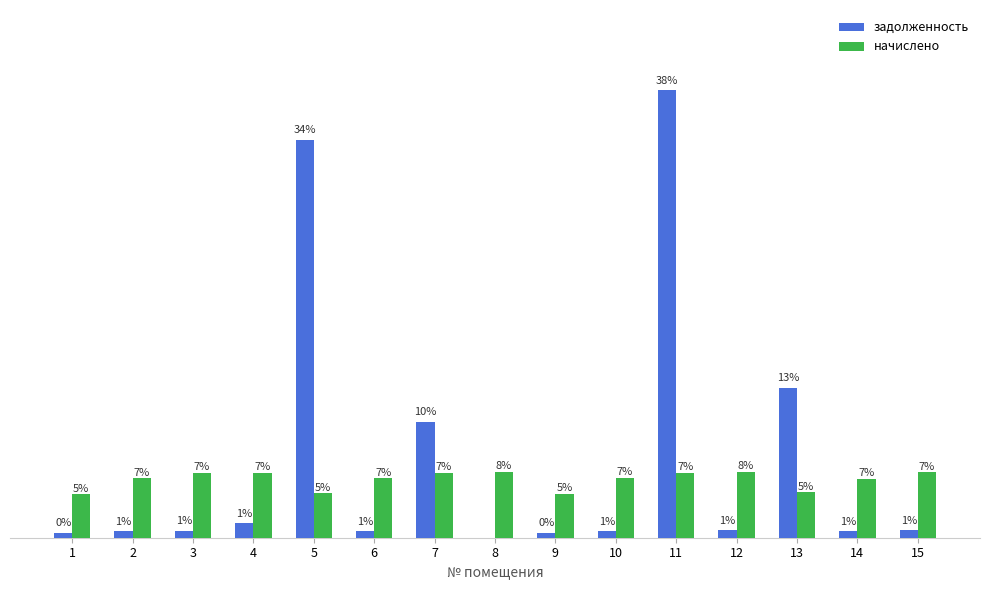

True or false: начислено has a value of 4003.7 at 2.

False